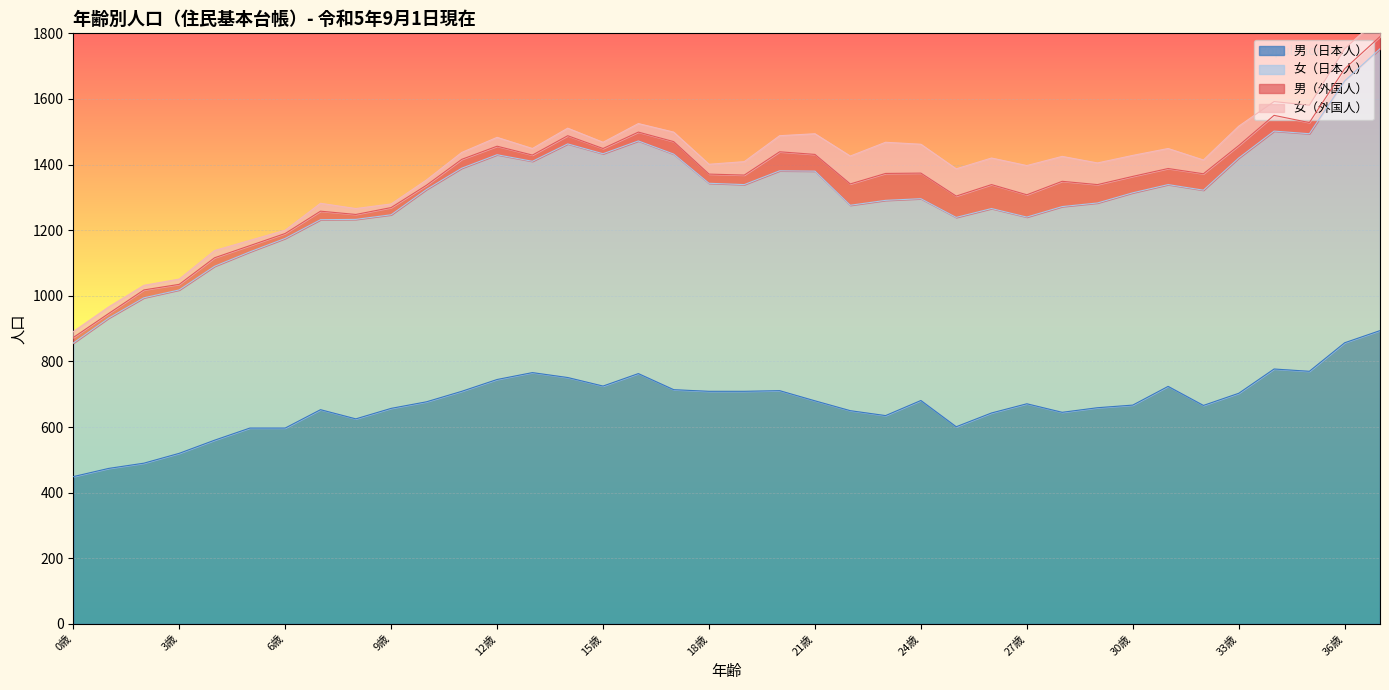

How many series are shown in this chart?

4